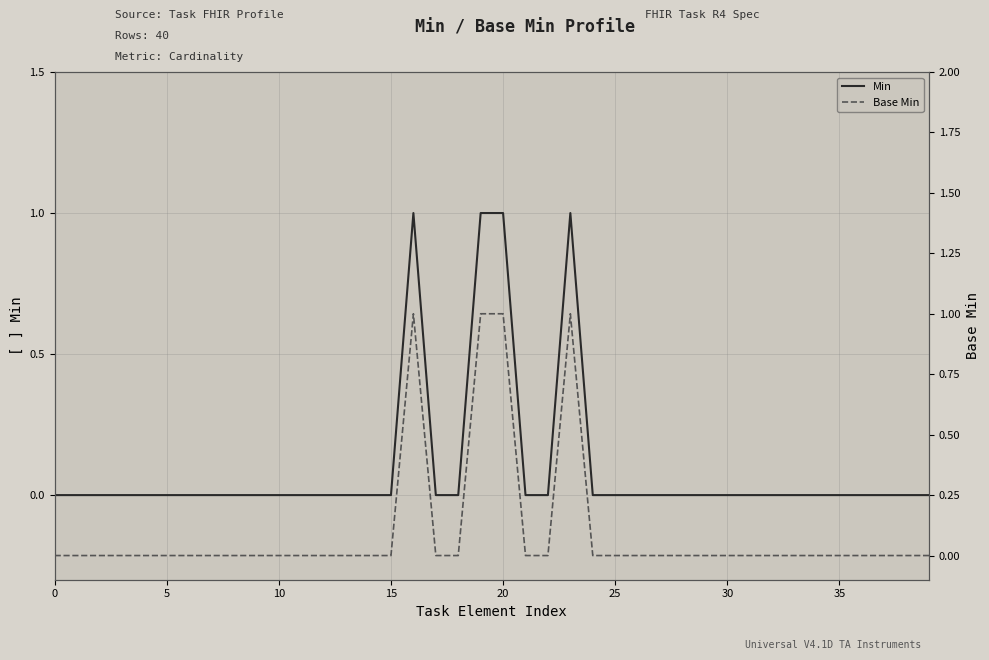

Which series changed the most between 5 and 37?

Min